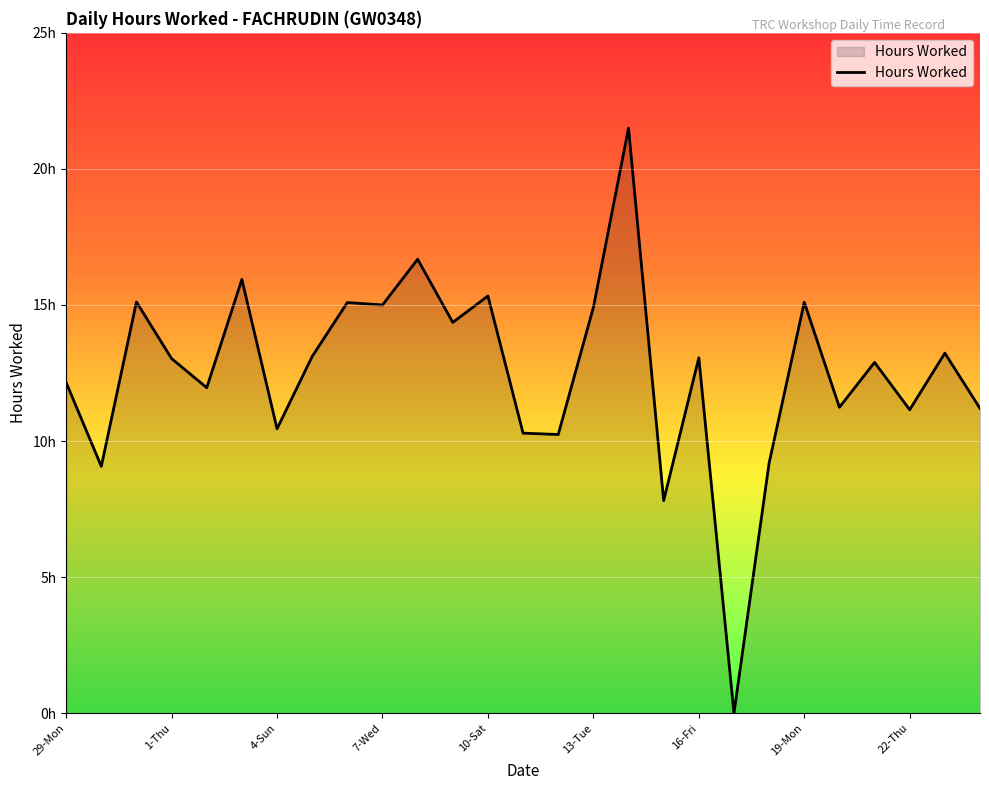

What is the difference between the second highest and second lowest values?

8.9